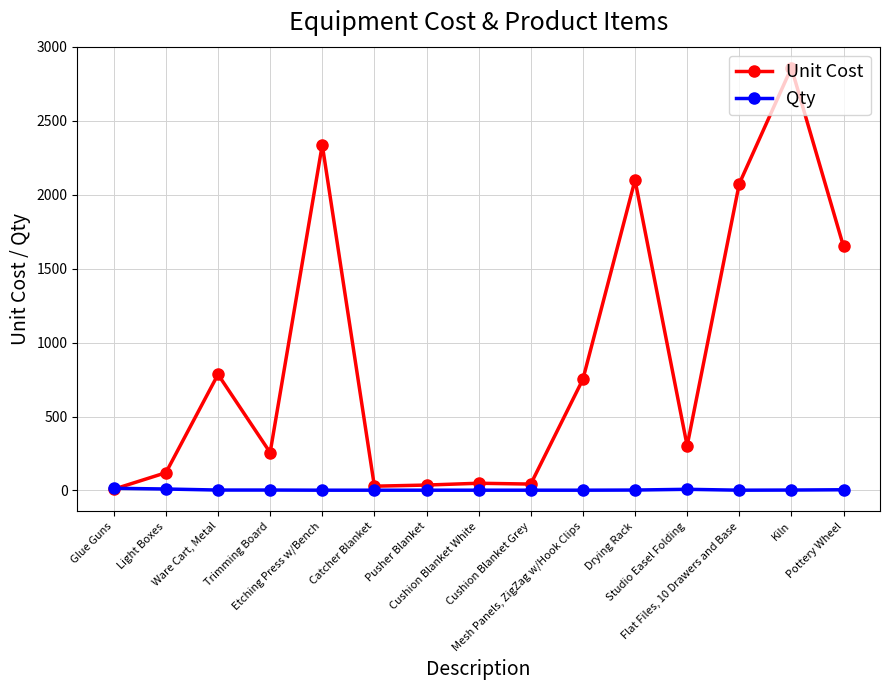

Which label corresponds to the largest value in the chart?

Kiln